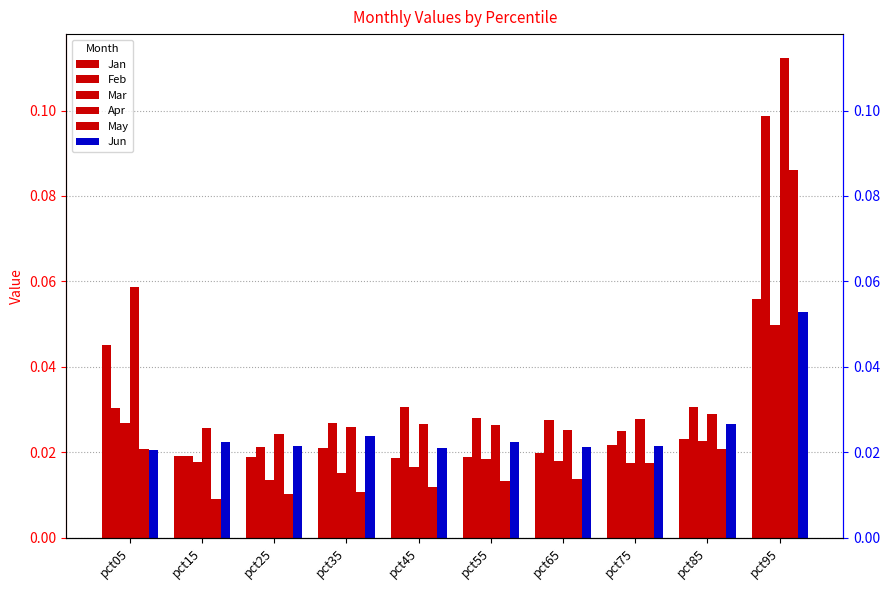

What is the difference between the maximum and second lowest values in the Apr series?

0.1